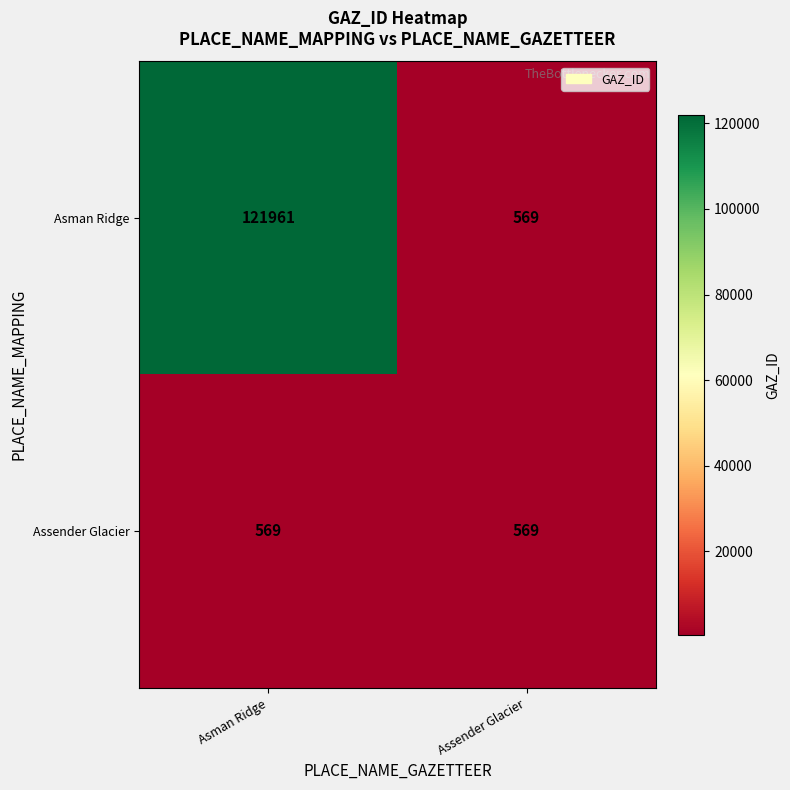

What is the spread (max minus min) of values at Asman Ridge?

121392